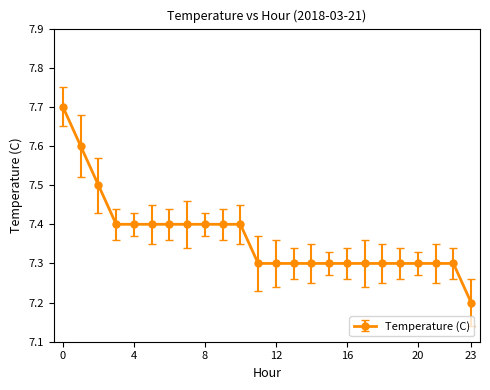

What is the value of the 7th point from the left?

7.4